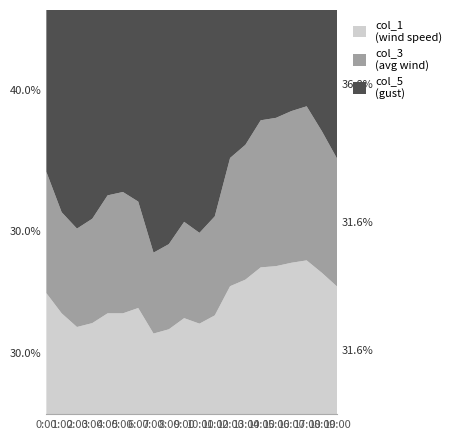

Reading right to left, transcribe all the data shown in this chart.

col_1: 19:00=0.6	18:00=0.7	17:00=0.8	16:00=0.9	15:00=1.1	14:00=1.2	13:00=1.3	12:00=1.3	11:00=1.2	10:00=1.1	9:00=1.0	8:00=0.8	7:00=0.6	6:00=0.5	5:00=0.5	4:00=0.6	3:00=0.7	2:00=0.8	1:00=0.7	0:00=0.6
col_3: 19:00=0.6	18:00=0.7	17:00=0.8	16:00=0.9	15:00=1.1	14:00=1.2	13:00=1.3	12:00=1.3	11:00=1.2	10:00=1.1	9:00=1.0	8:00=0.8	7:00=0.6	6:00=0.5	5:00=0.6	4:00=0.7	3:00=0.8	2:00=0.9	1:00=0.7	0:00=0.6
col_5: 19:00=0.7	18:00=0.6	17:00=0.5	16:00=0.6	15:00=0.8	14:00=0.9	13:00=1.3	12:00=1.5	11:00=2.5	10:00=2.7	9:00=2.2	8:00=2.2	7:00=1.8	6:00=0.9	5:00=0.9	4:00=1.1	3:00=1.6	2:00=2.0	1:00=1.4	0:00=0.8